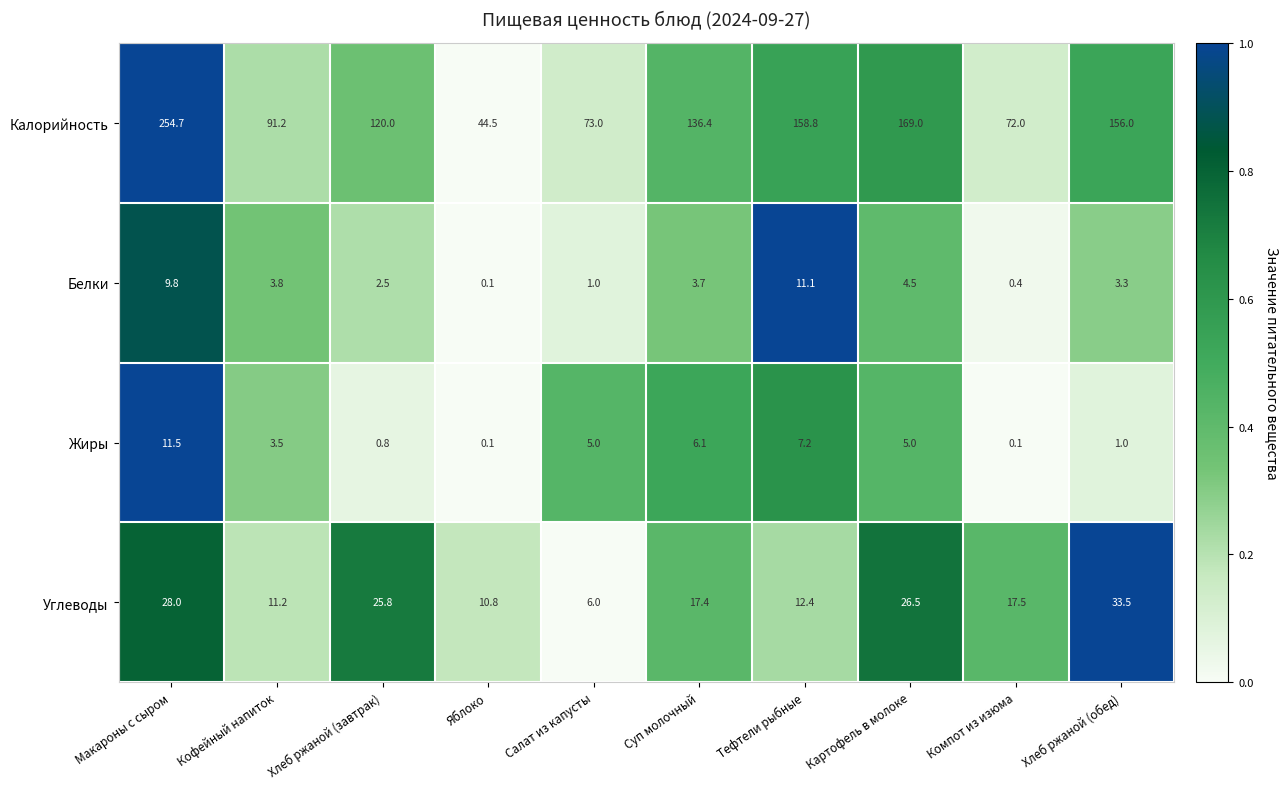

What is the spread (max minus min) of values at Картофель в молоке?

164.5